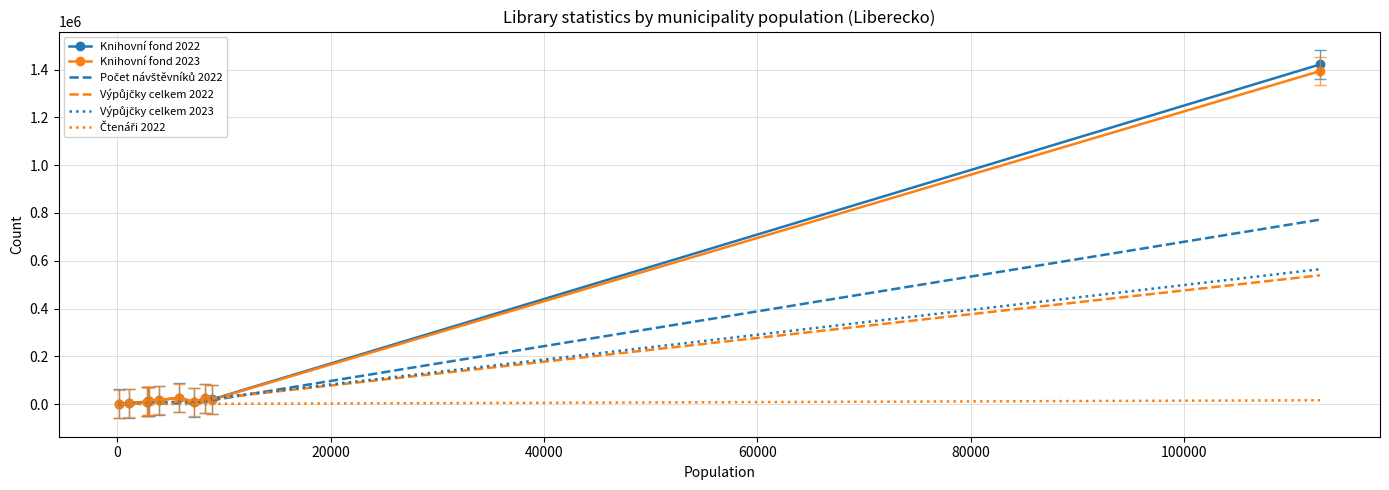

Which series has the widest spread of values?

Knihovní fond 2022